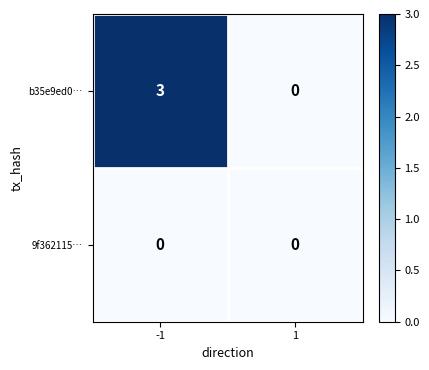

What is the difference between the b35e9ed0… values at -1 and 1?

3